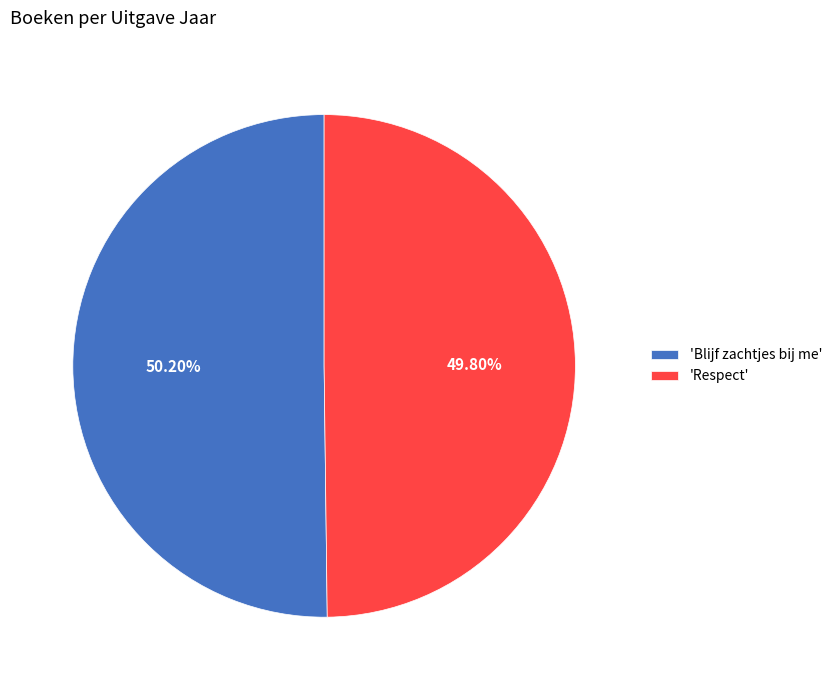

Do 'Blijf zachtjes bij me' and 'Respect' together represent more than half of the pie?

Yes